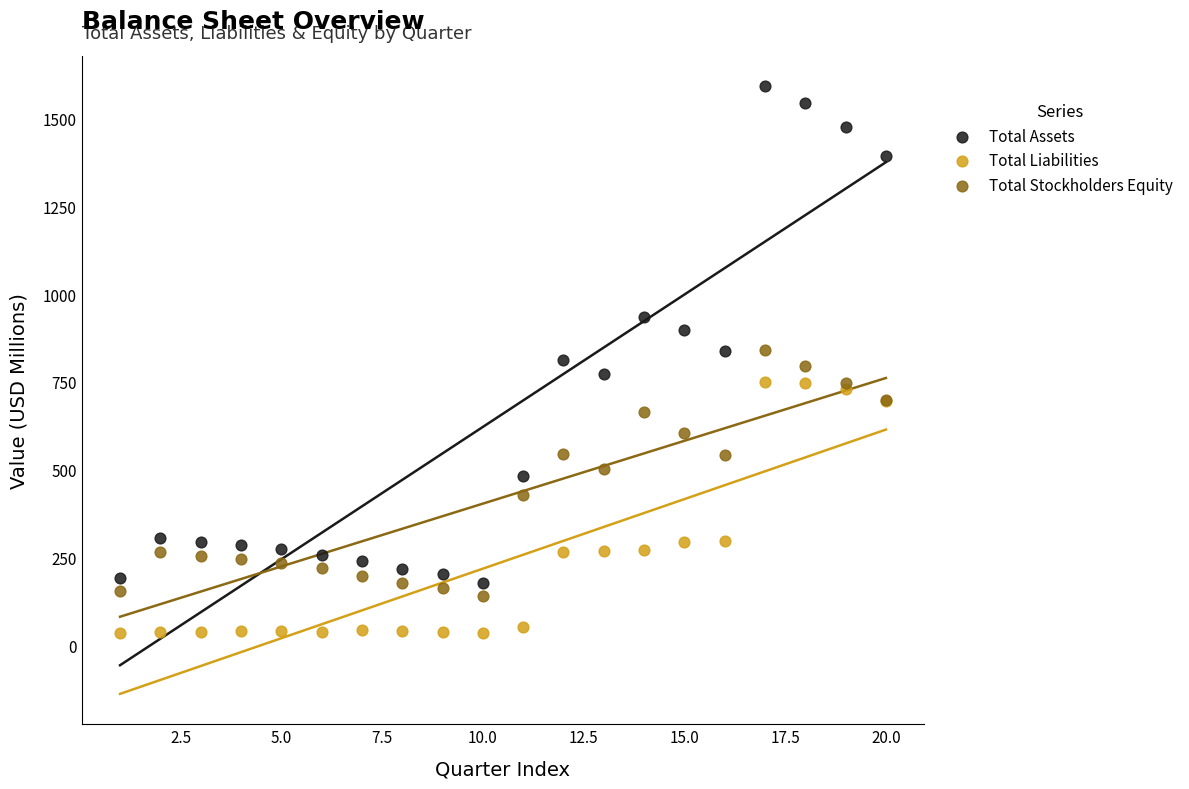

What is the X range (max minus min) for the scatter plot?

19.0